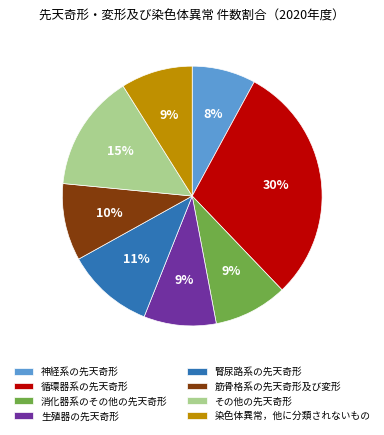

To the nearest percent, what is the difference between the 生殖器の先天奇形 and 腎尿路系の先天奇形 slice percentages?

2%